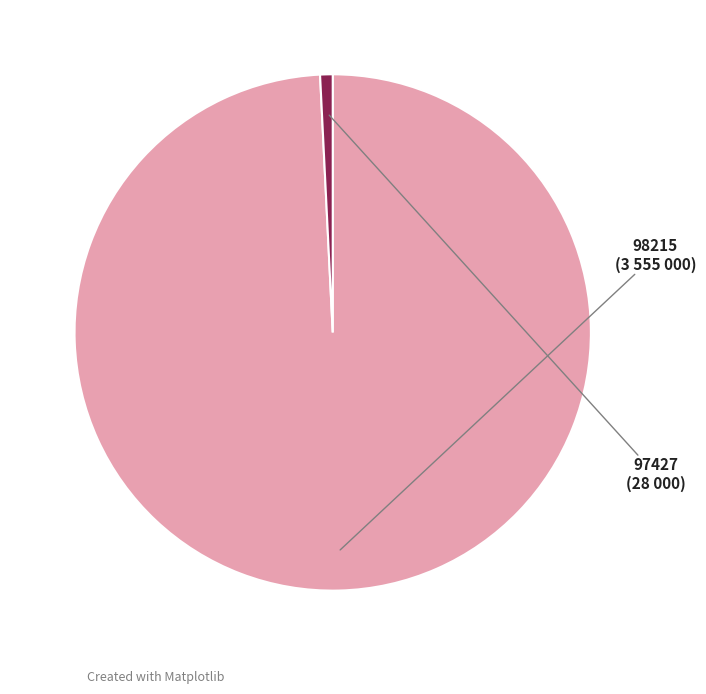

To the nearest percent, what is the average slice percentage?

50%